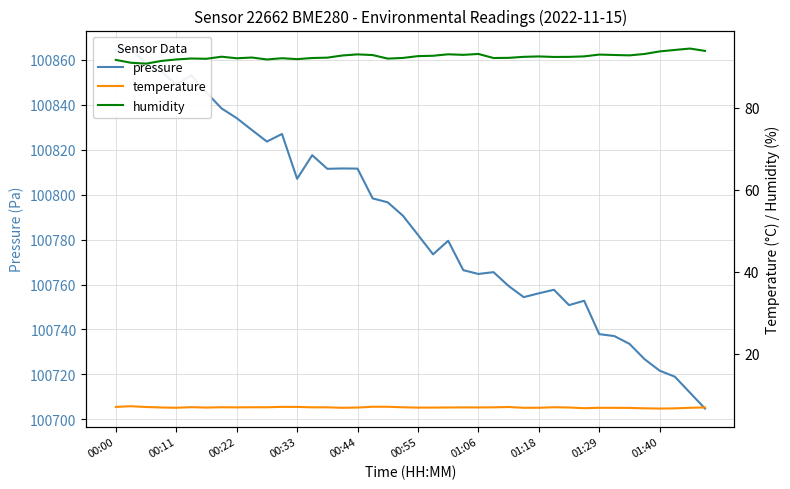

Is it true that temperature equals 6.7 at 31?

True